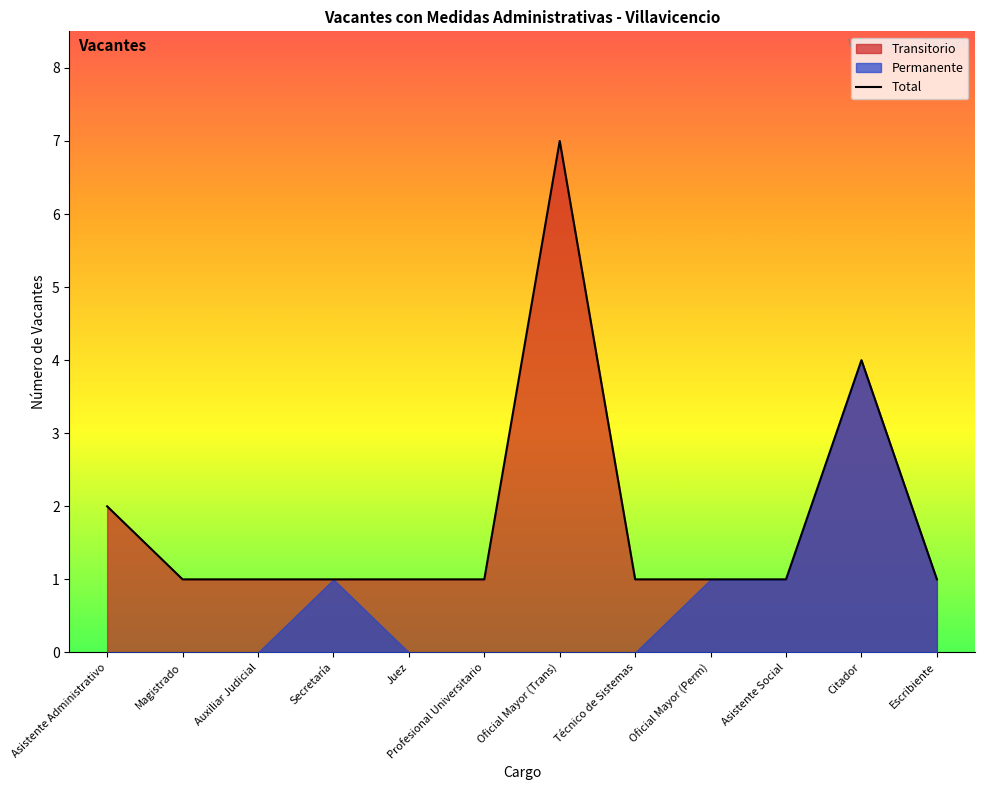

What is the change in value from Magistrado to Citador?

+3